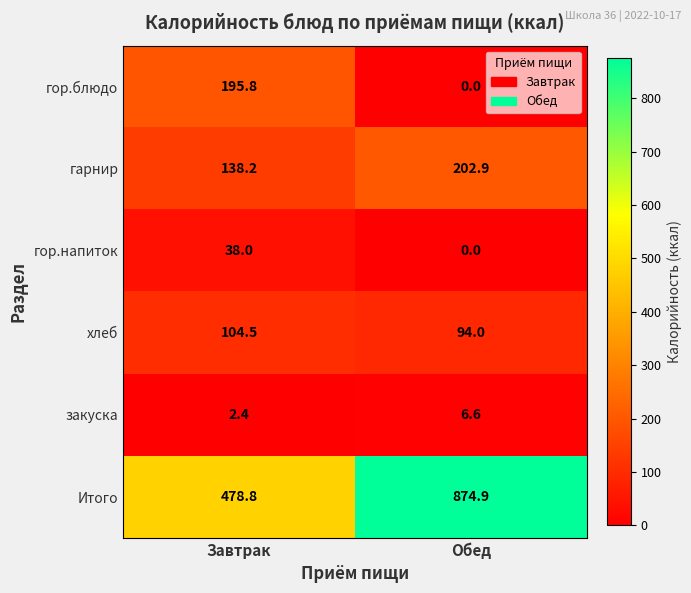

Which label corresponds to the smallest value in the chart?

Обед